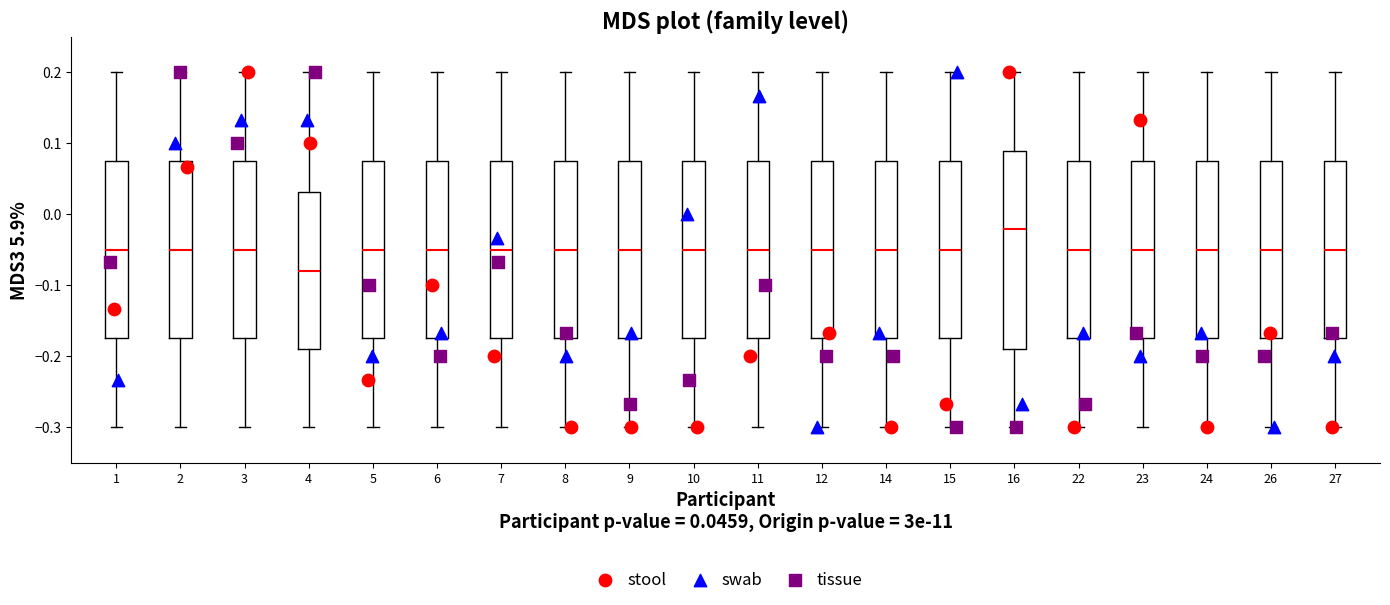

Where is the lower edge of the box at x = 15 on the y-axis? The values are not printed on the chart, so give them approximately, as read against the axis.

-0.17